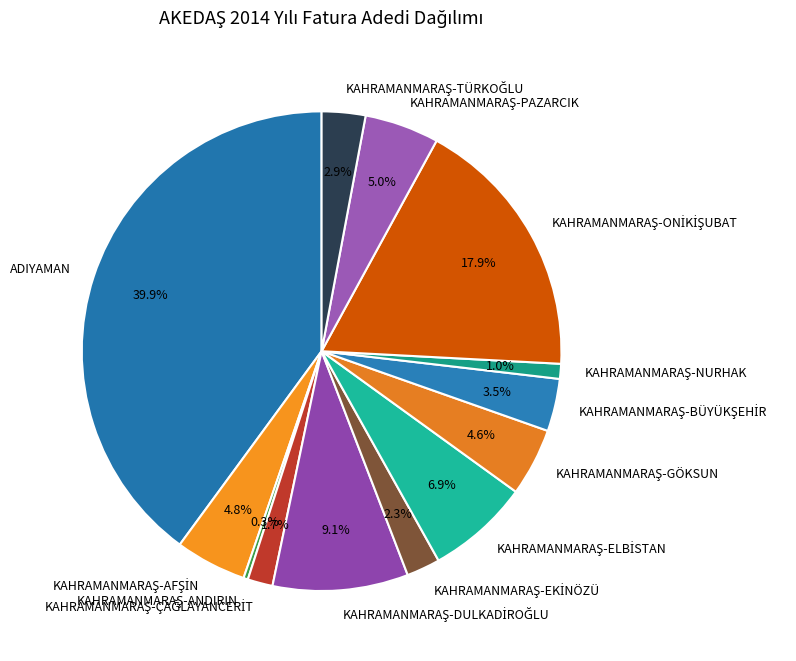

Is there any slice that represents more than half of the pie?

No